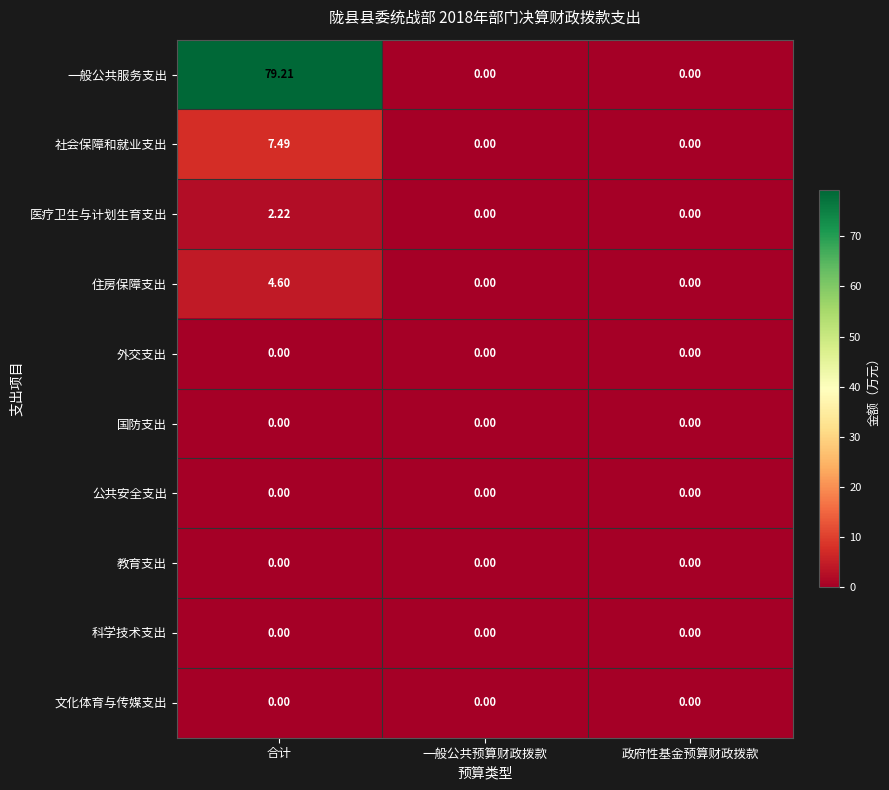

Which series has the largest range (max minus min)?

一般公共服务支出